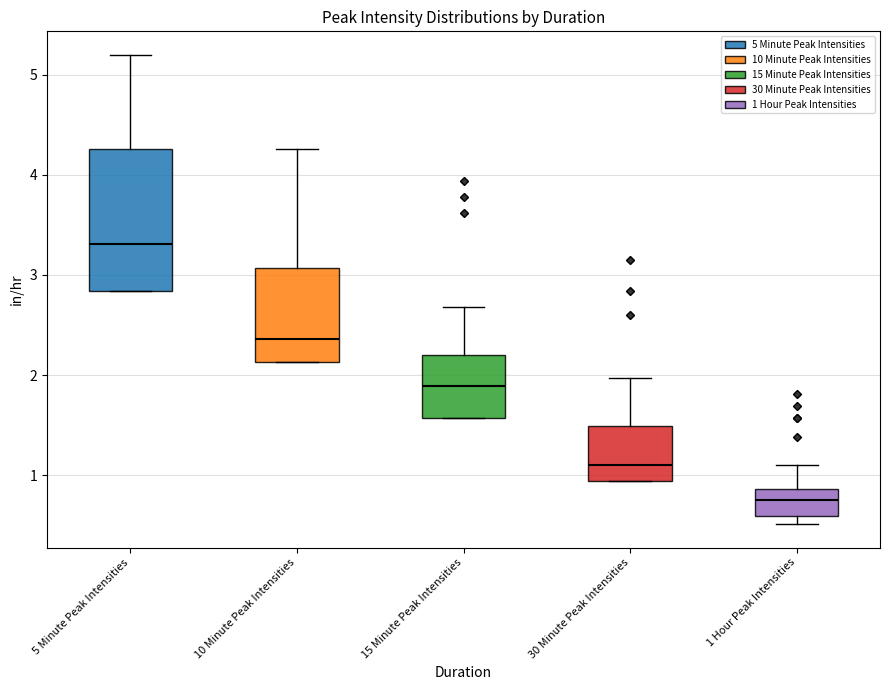

Which box's median line is the highest?

5 Minute Peak Intensities